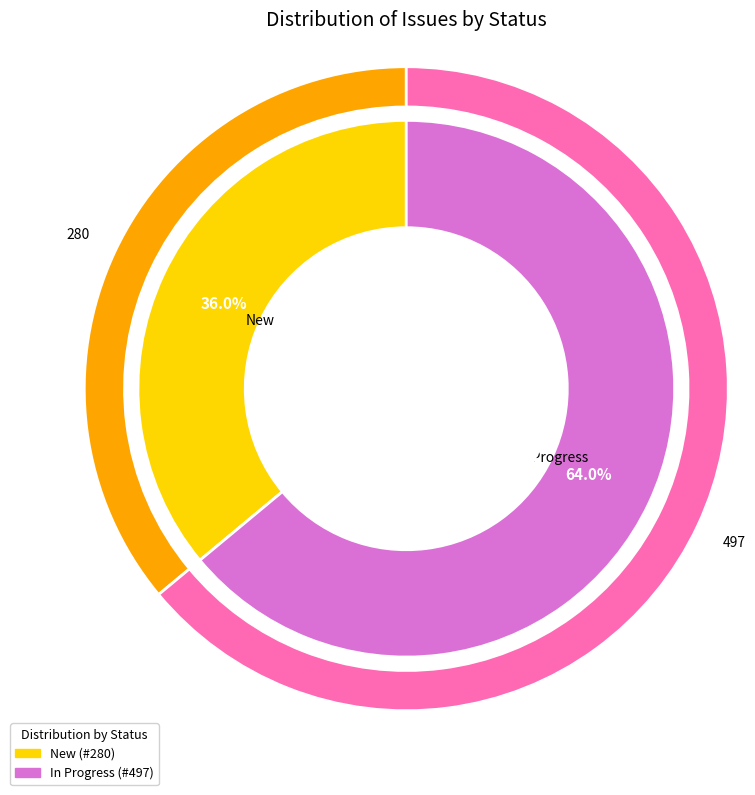

To the nearest percent, what is the difference between the largest and smallest slice percentages?

28%